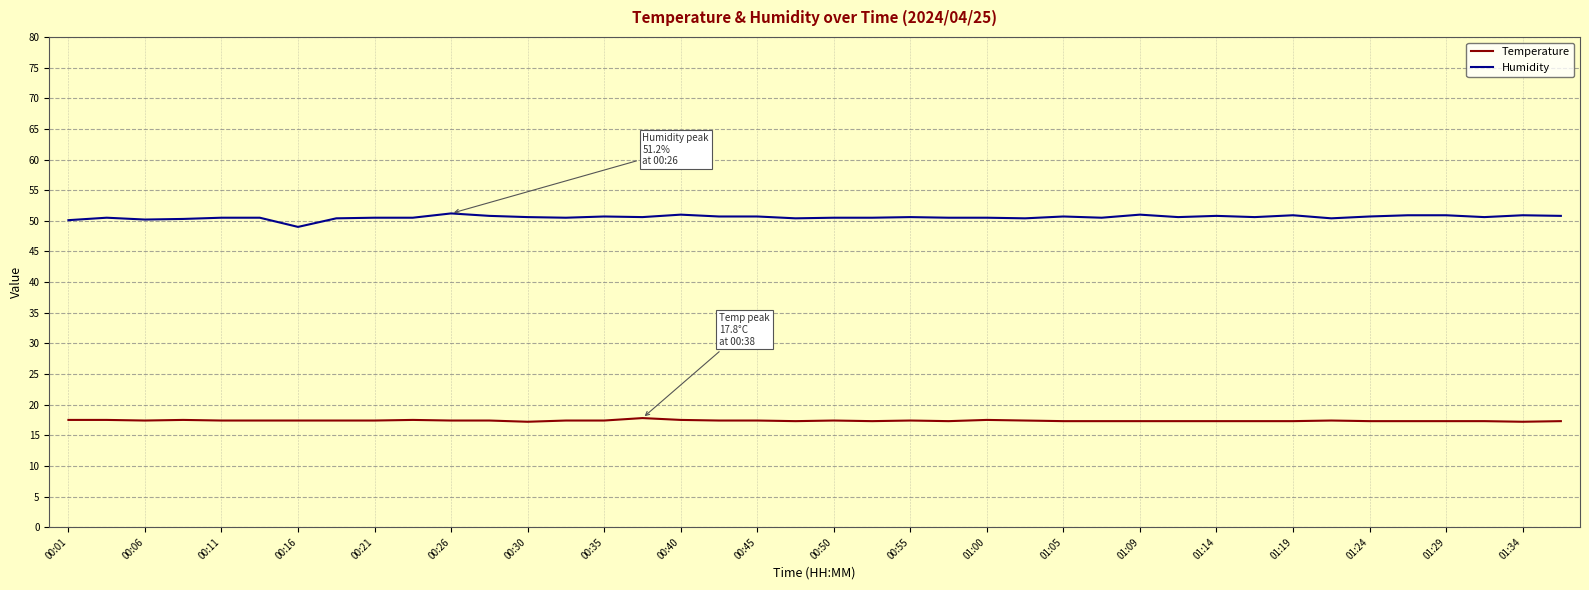

Is this an area chart (filled region under the line)?

No